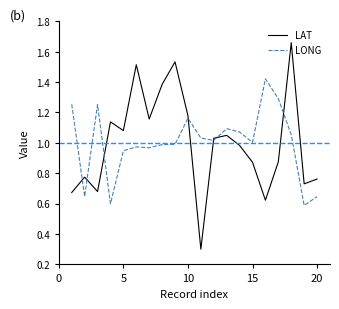

Rank the series by their maximum value, from lowest to highest.

LONG, LAT